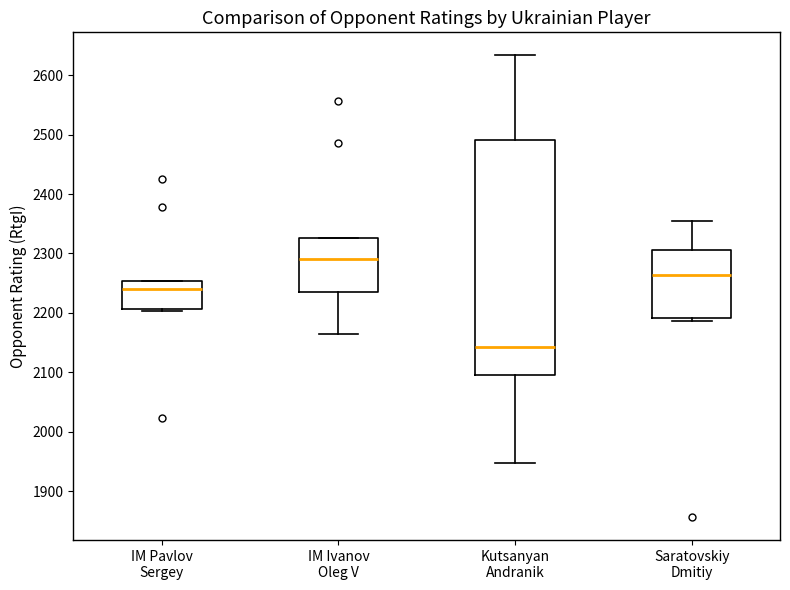

Which box's median line is the lowest?

Kutsanyan Andranik